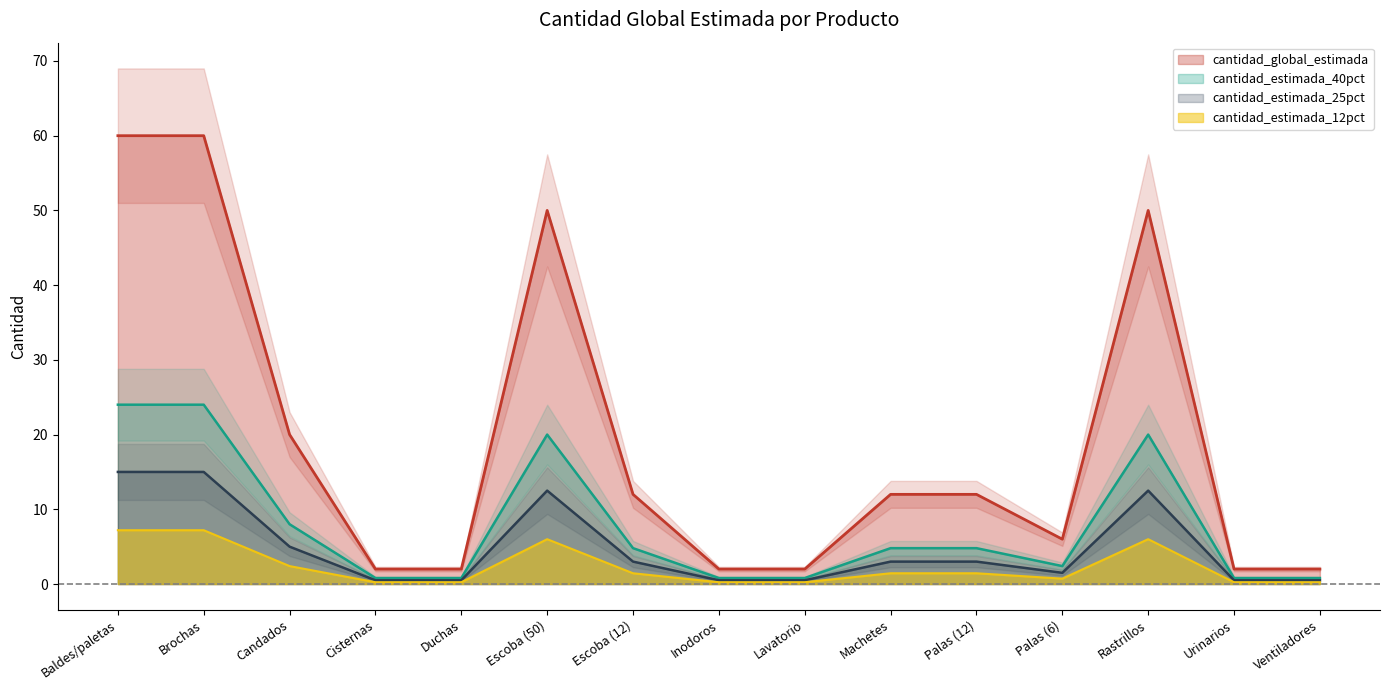

The chart shows a value of 3 at Palas (12). True or false?

False